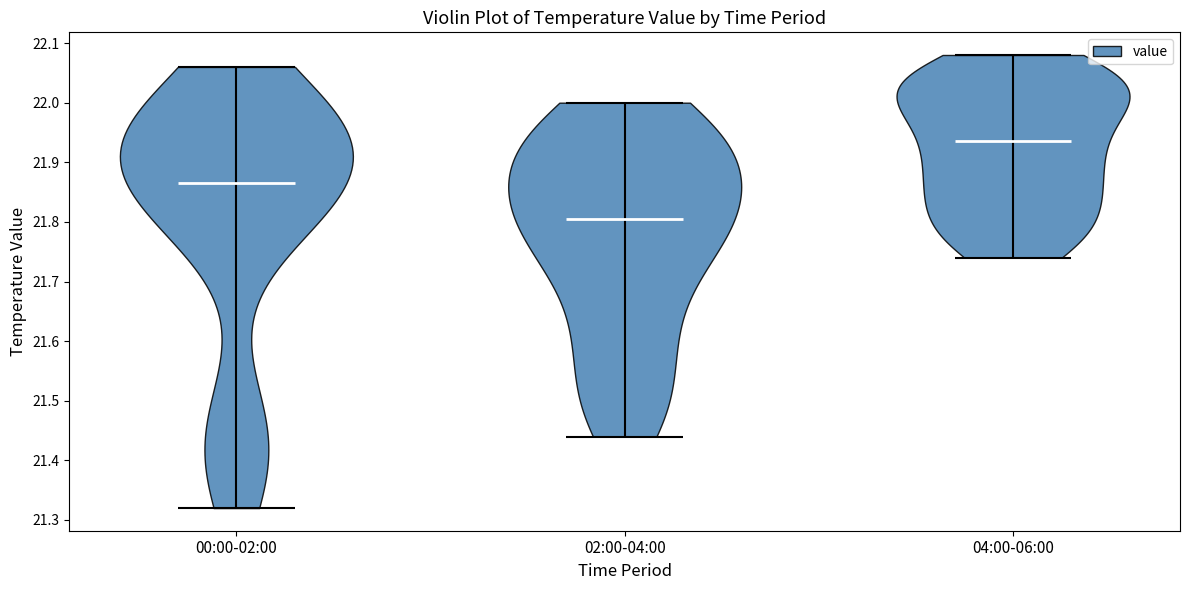

What is the lowest point the violin for 02:00-04:00 reaches on the y-axis? The values are not printed on the chart, so give them approximately, as read against the axis.

21.44